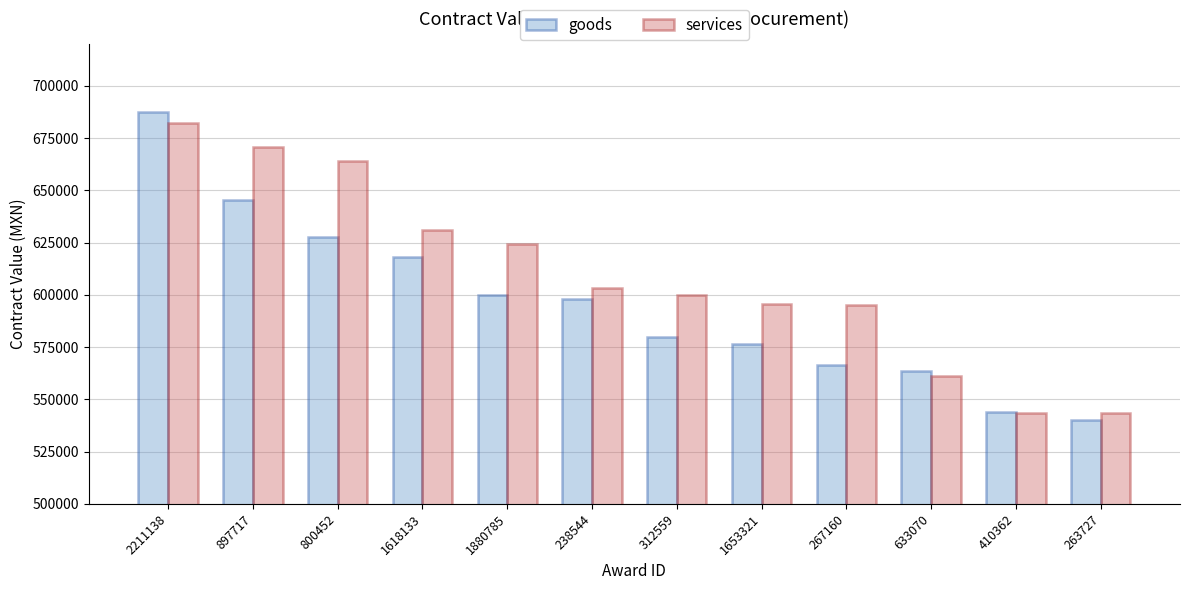

What is the maximum value shown in the chart?

687500.0